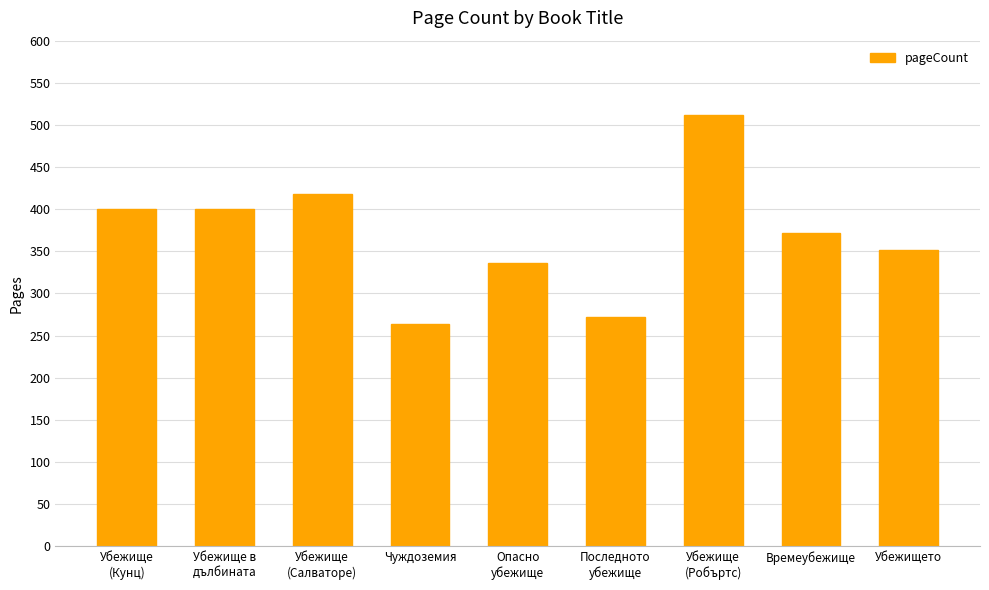

Reading left to right, list all the values displayed in this chart.

Убежище
(Кунц)=400	Убежище в
дълбината=400	Убежище
(Салваторе)=418	Чуждоземия=264	Опасно
убежище=336	Последното
убежище=272	Убежище
(Робъртс)=512	Времеубежище=372	Убежището=352